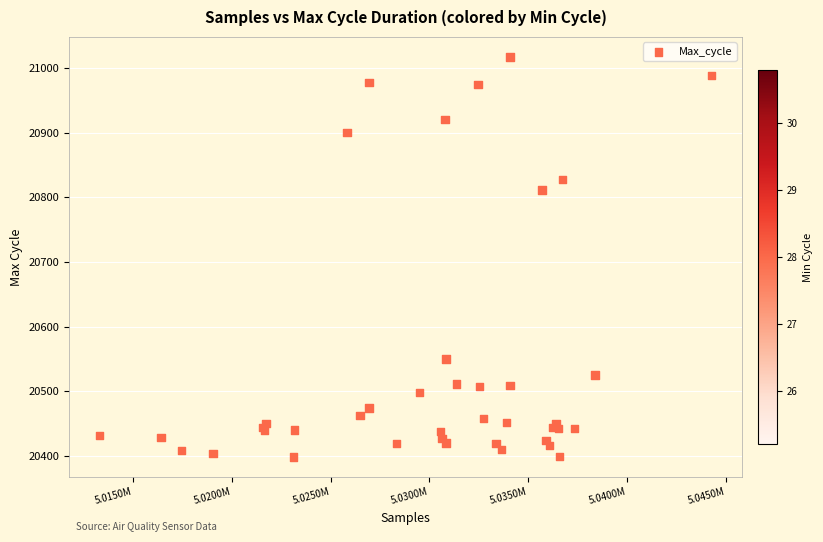

What Y value in the scatter plot is closest to 20707?

20811